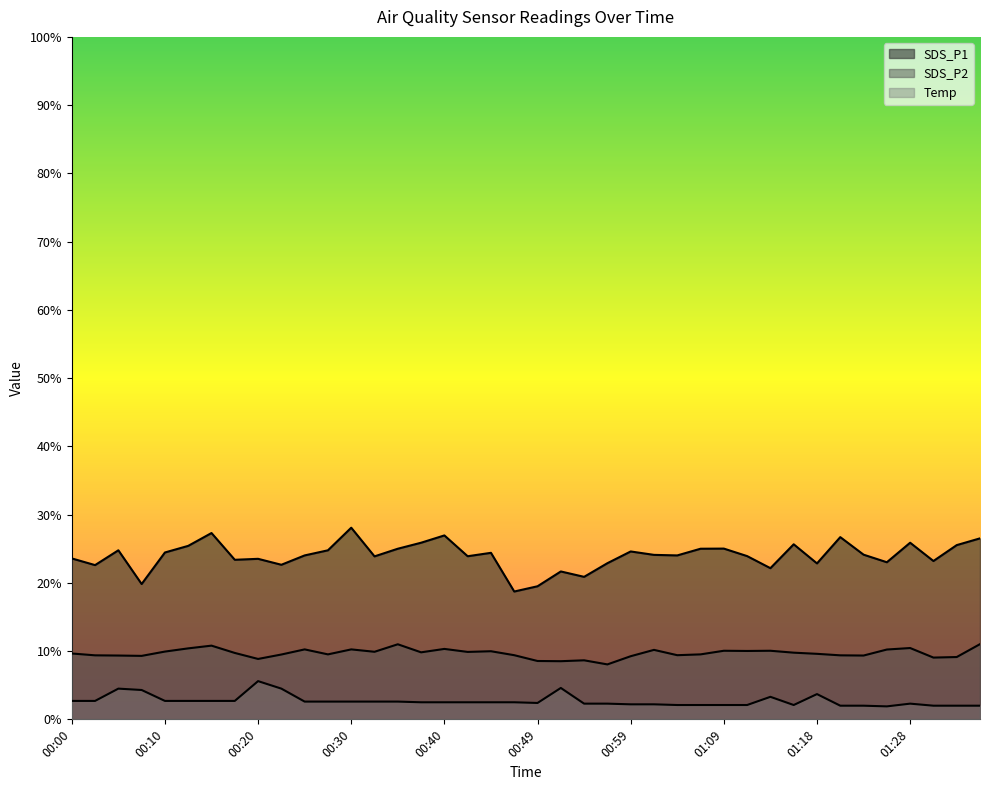

Which label corresponds to the smallest value in the chart?

01:26